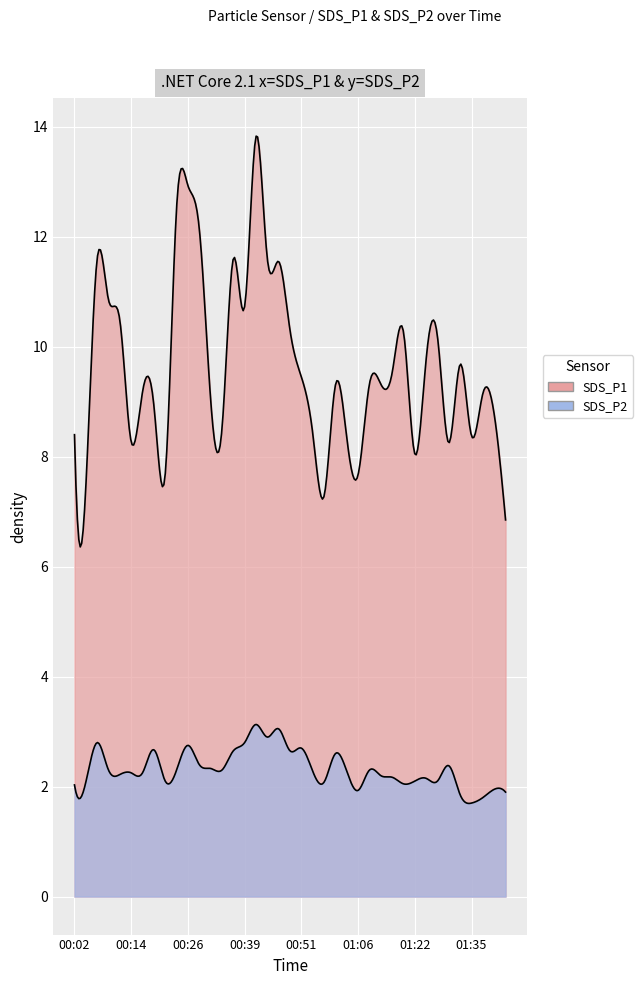

Reading left to right, transcribe all the data shown in this chart.

SDS_P1: 8.4	7.5	11.6	10.8	10.5	8.3	9.2	8.9	7.7	12.5	12.9	12.2	9.1	8.5	11.6	10.7	13.8	11.6	11.6	10.3	9.4	8.4	7.3	9.3	8.3	7.7	9.3	9.3	9.5	10.3	8.1	9.8	10.2	8.2	9.7	8.4	9.2	8.8	6.8
SDS_P2: 2.0	2.1	2.8	2.3	2.2	2.2	2.2	2.7	2.1	2.3	2.8	2.4	2.3	2.3	2.6	2.8	3.1	2.9	3.0	2.6	2.7	2.3	2.1	2.6	2.3	1.9	2.3	2.2	2.2	2.0	2.1	2.1	2.1	2.4	1.9	1.7	1.8	1.9	1.9